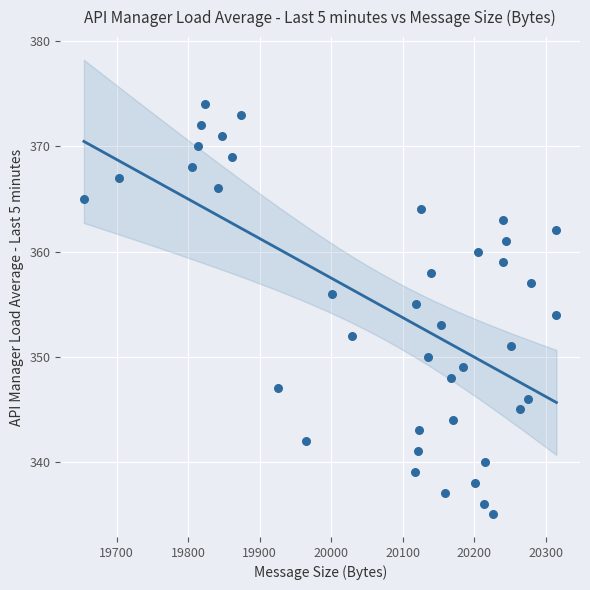

What is the range of Y values (max minus min)?

39